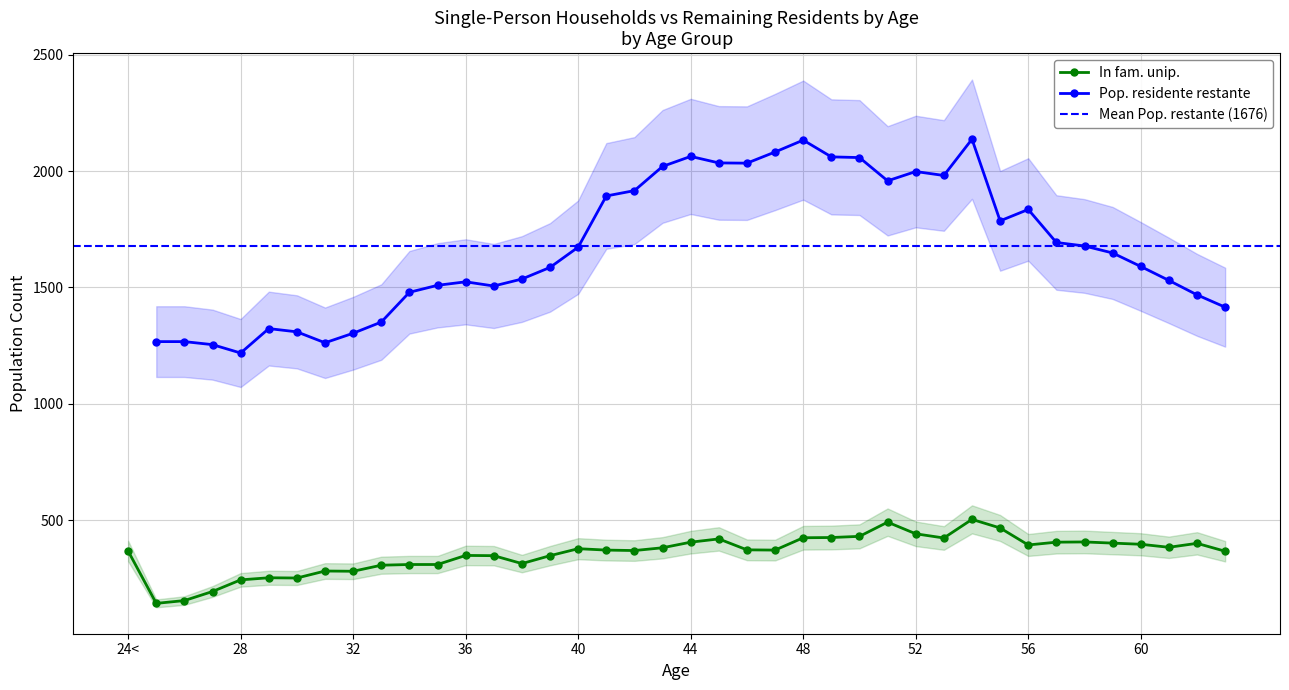

Rank the categories by value from lowest to highest.

25, 26, 27, 28, 30, 29, 32, 31, 33, 34, 35, 38, 37, 39, 36, 63, 24<, 42, 41, 47, 46, 40, 43, 61, 56, 60, 62, 59, 44, 57, 58, 45, 53, 48, 49, 50, 52, 55, 51, 54